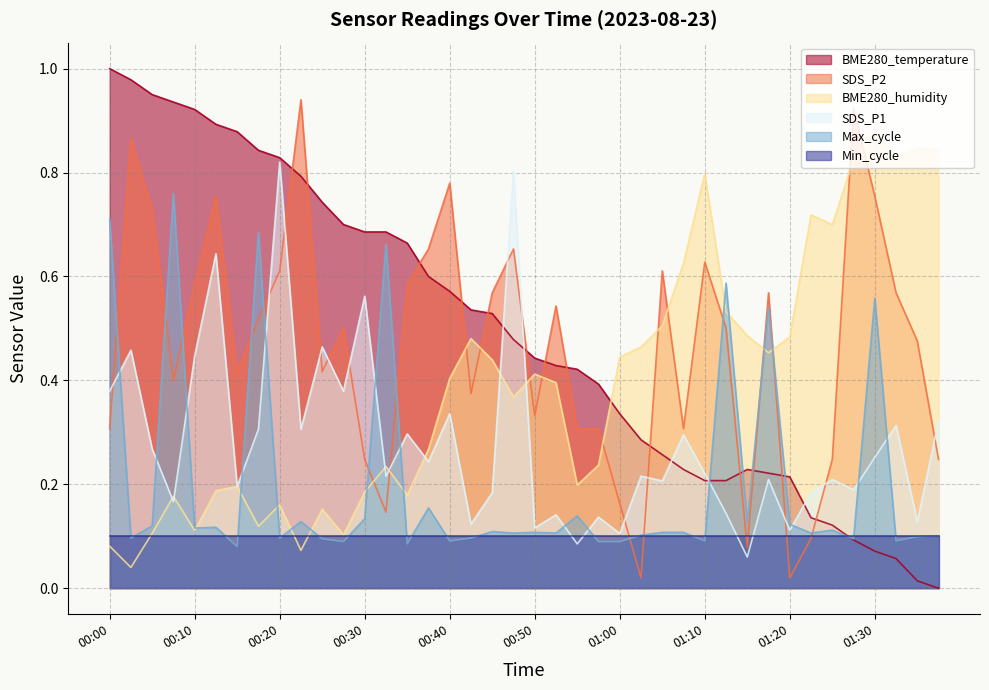

True or false: SDS_P1 has a value of 0.3 at 00:05.

True